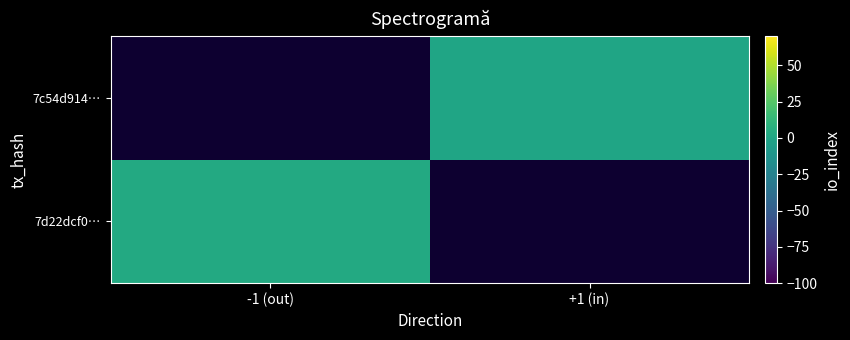

List the series in order of their peak value, highest first.

7d22dcf0…, 7c54d914…